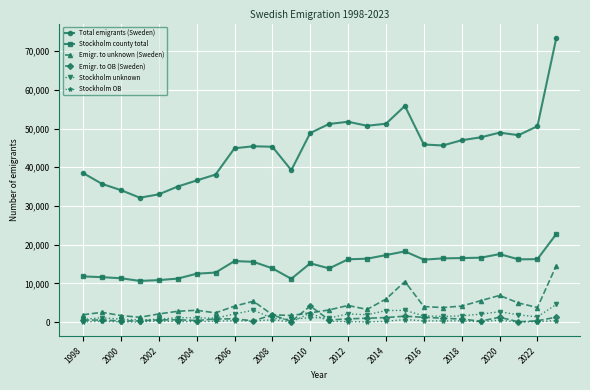

Which series has the largest total across all categories?

Total emigrants (Sweden)